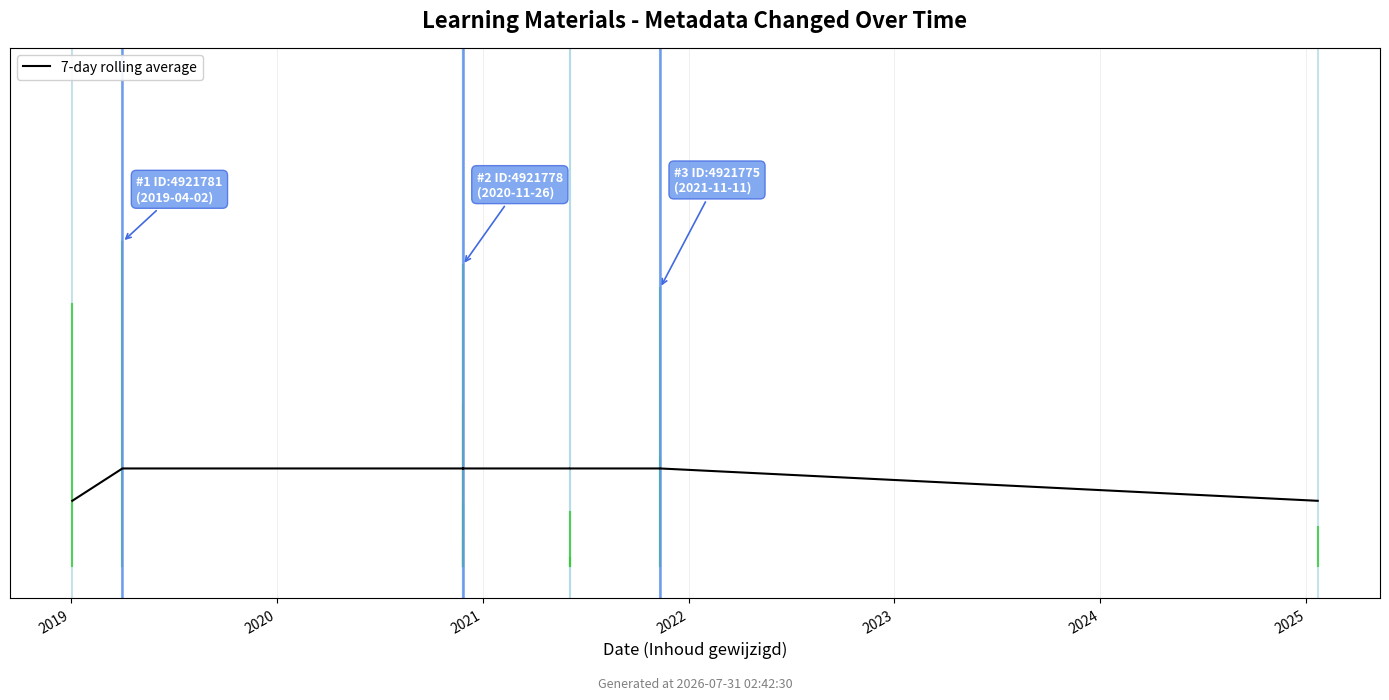

Reading right to left, list all the values displayed in this chart.

10.0	15.0	15.0	15.0	15.0	15.0	15.0	15.0	15.0	15.0	15.0	10.0